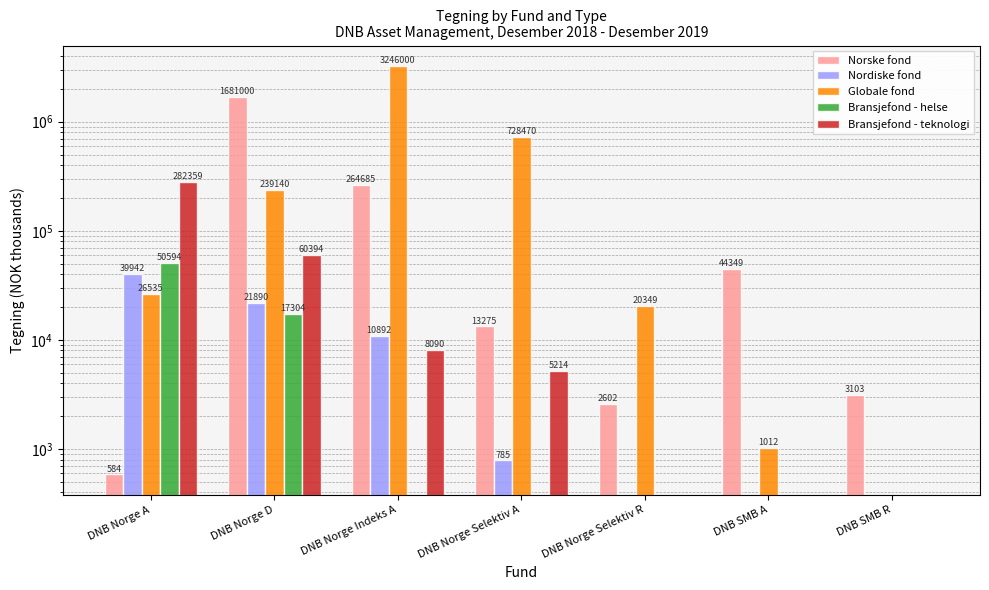

What is the total value across all series at DNB SMB A?

45361